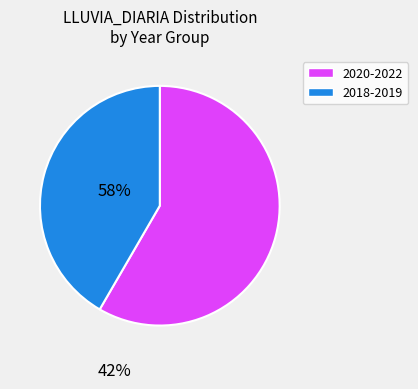

Is the sum of 2020-2022 and 2018-2019 greater than half?

Yes